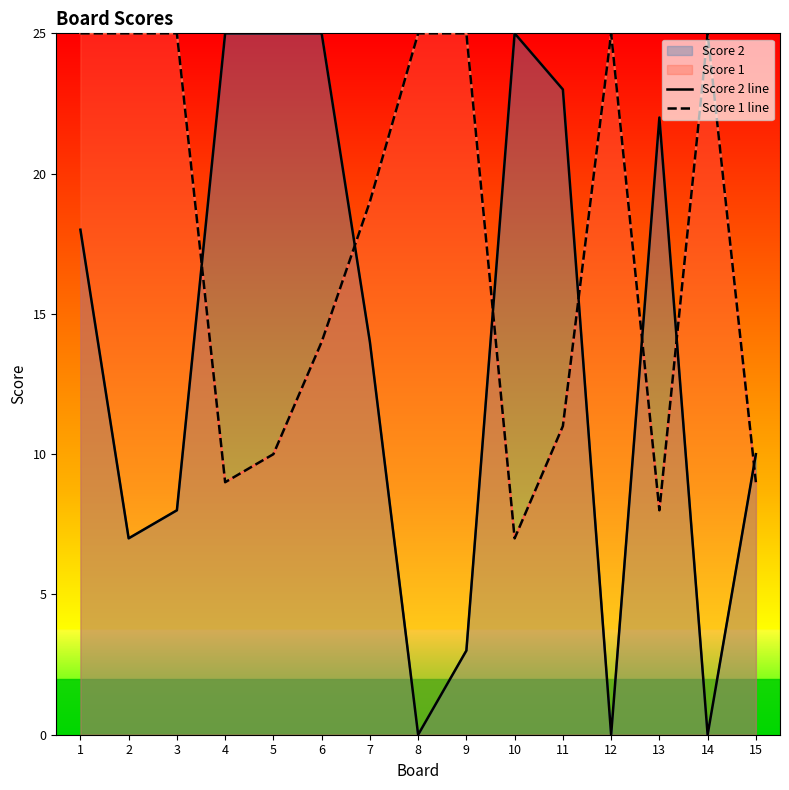

Which series has the largest total across all categories?

Score 1 line